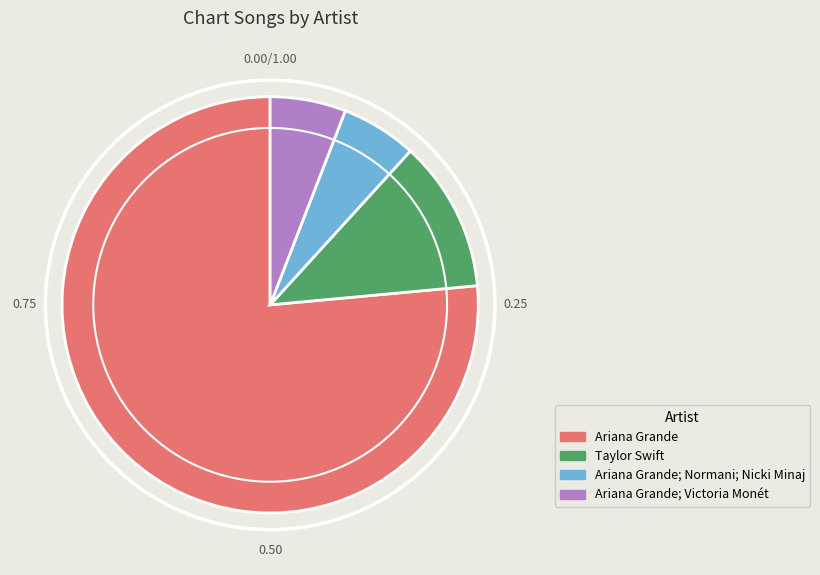

Which has a higher value, Ariana Grande; Normani; Nicki Minaj or Ariana Grande?

Ariana Grande